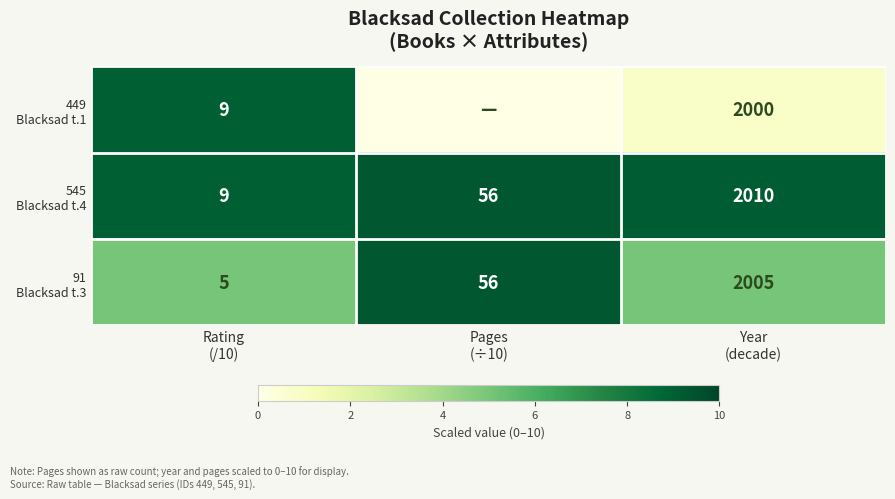

Which series changed the most between Rating (/10) and Year (decade)?

449 Blacksad t.1